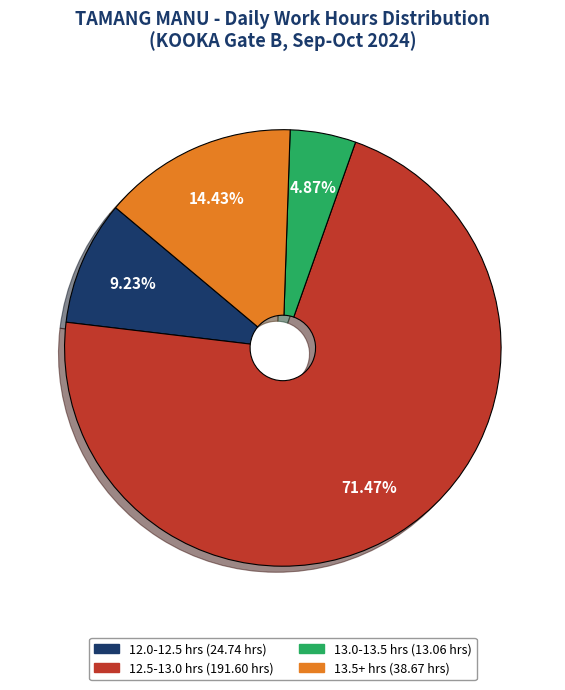

Is there a majority slice in this chart?

Yes